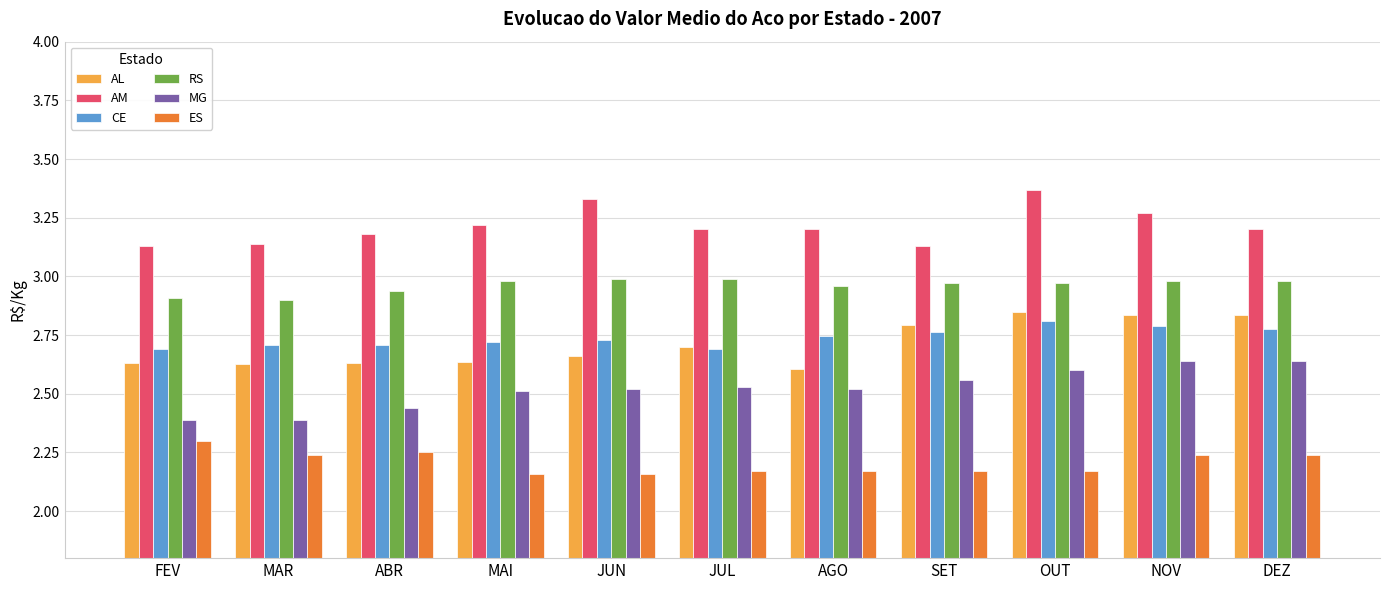

The value of CE at JUL is 1.1. True or false?

False